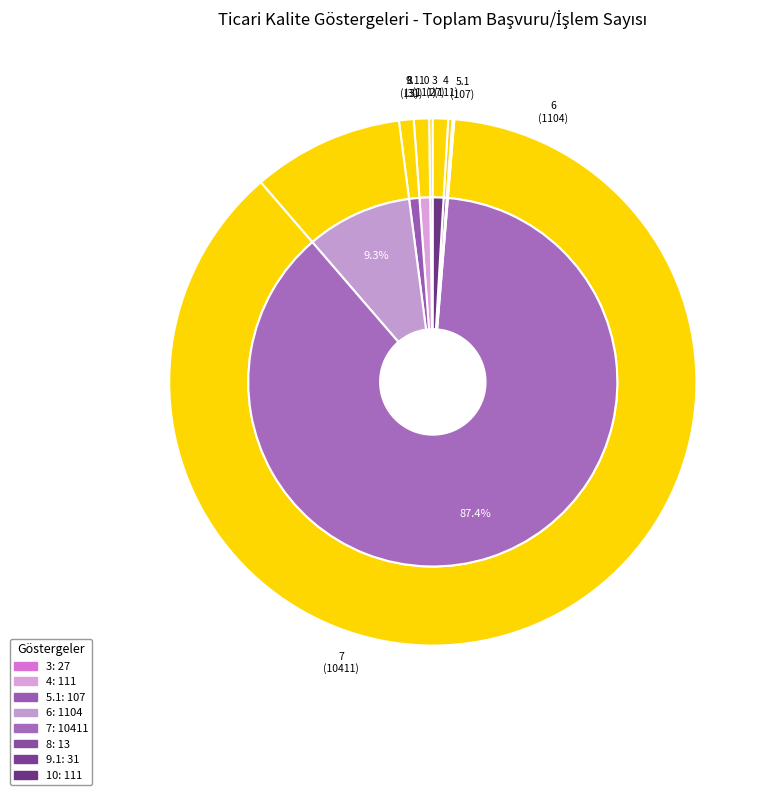

Count the number of slices in the pie.

8